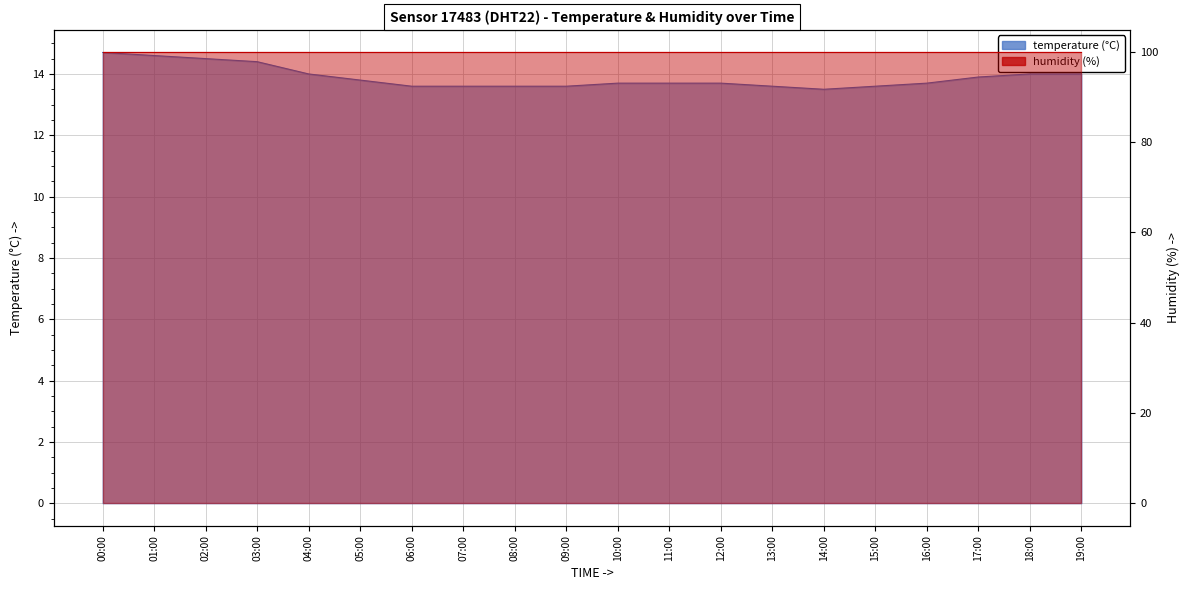

Where is the data nearest to the value 14?

04:00